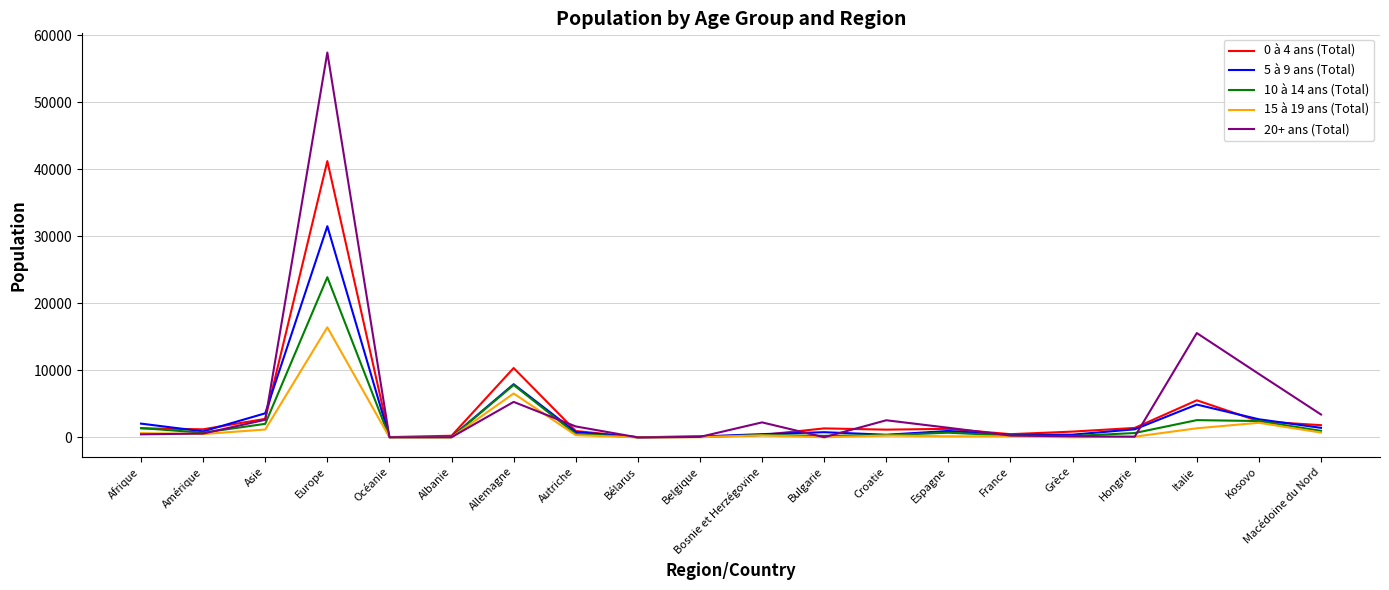

What is the approximate value of 5 à 9 ans (Total) at Grèce, to the nearest 10?

420